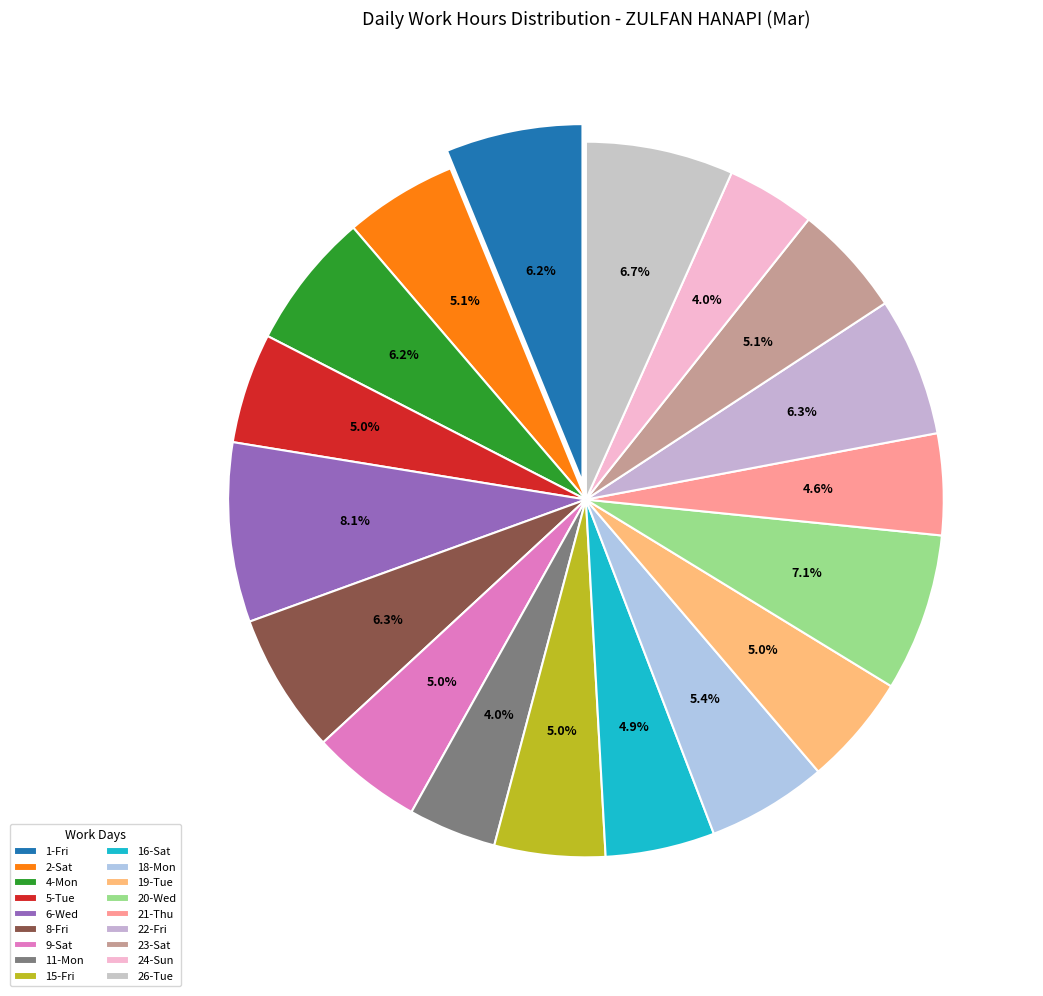

Is it true that 15-Fri is 18% of the pie?

False